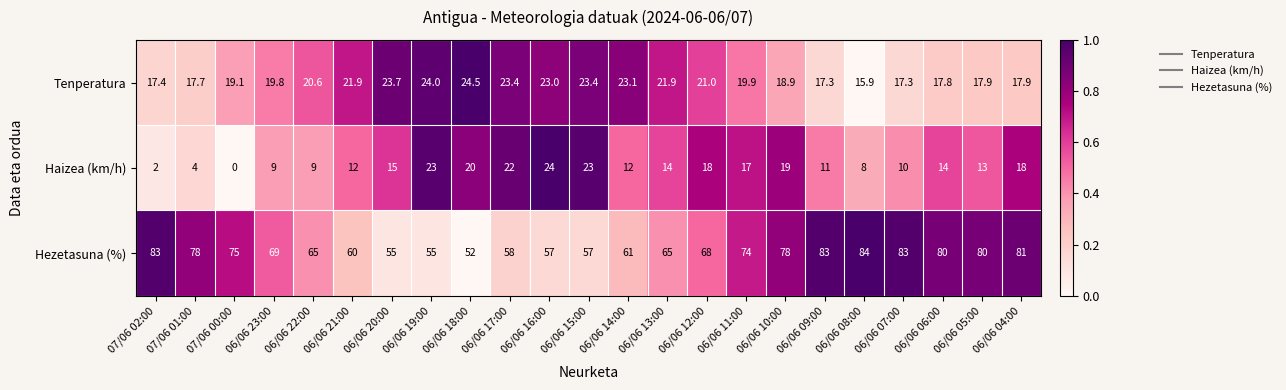

What is the difference between the second highest and minimum values in the Hezetasuna (%) series?

31.0